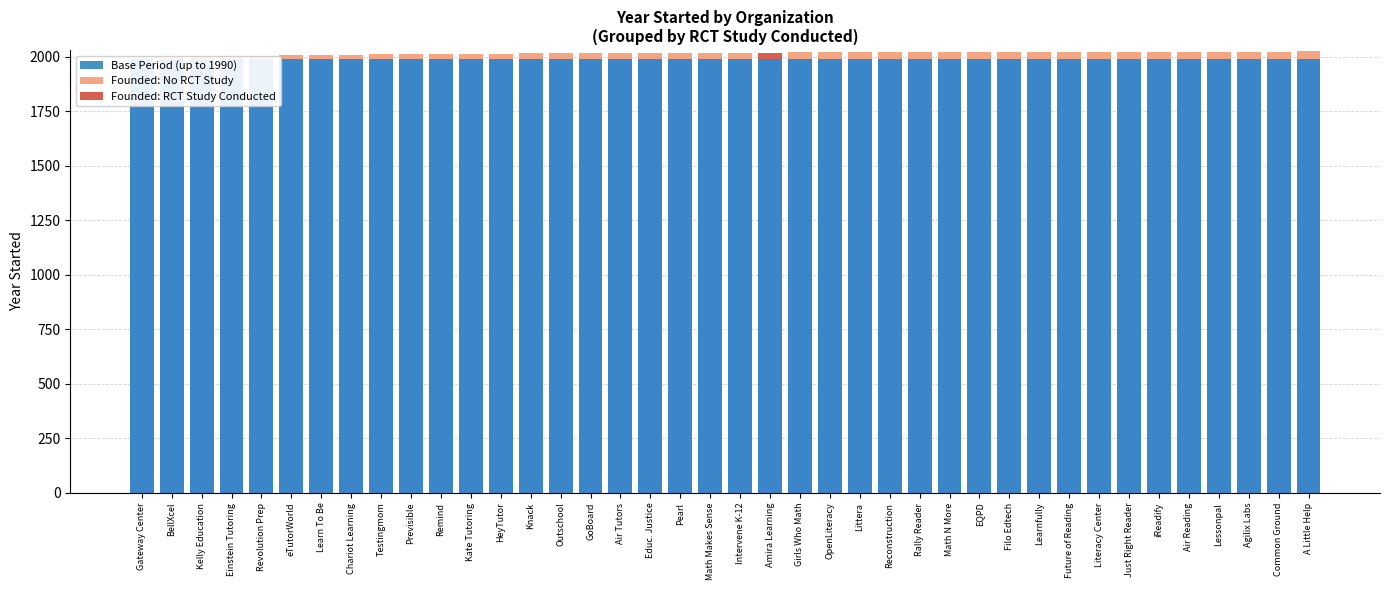

Between Remind and Pearl, which series saw the biggest shift?

Years After 1990